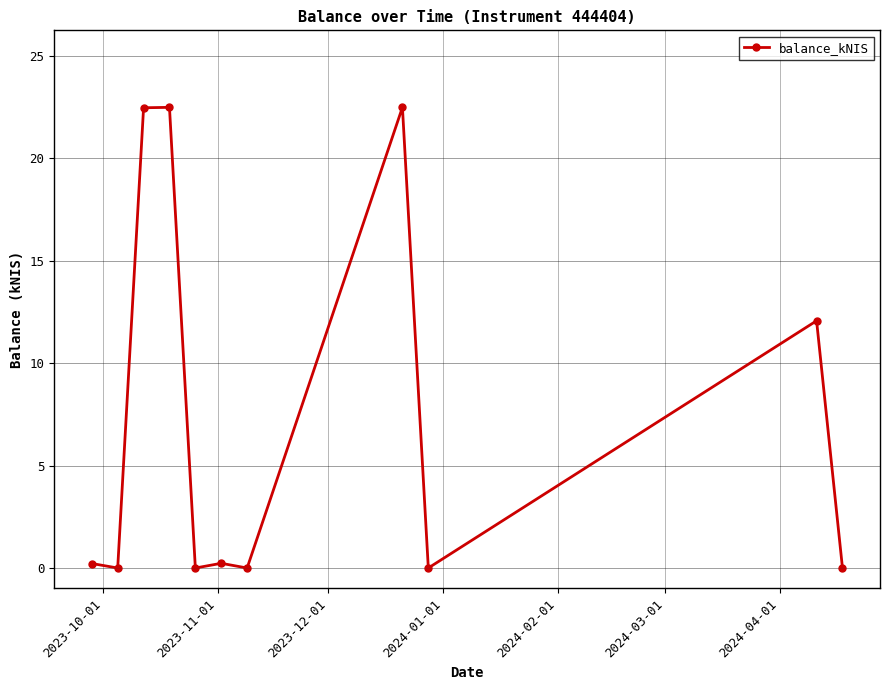

True or false: the data has more than 0 interior local peaks.

True